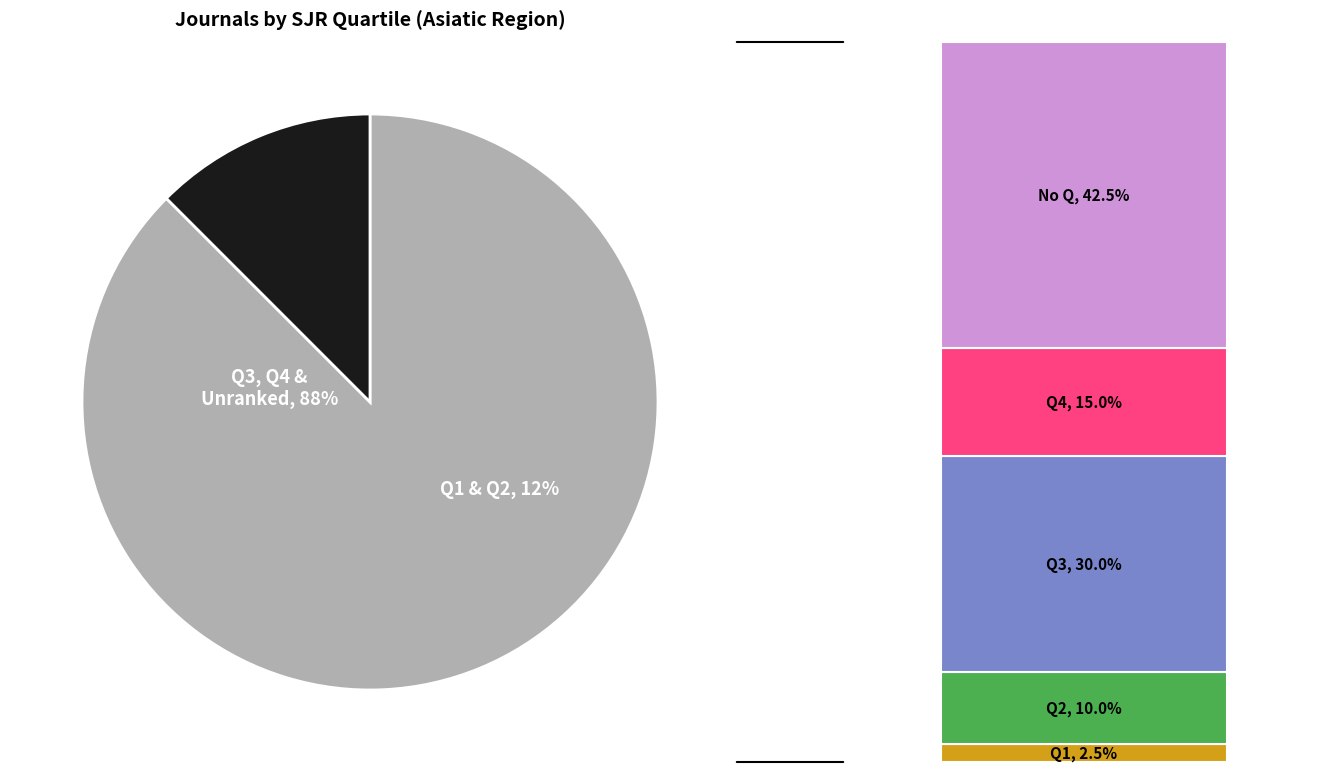

To the nearest percent, what percentage of the pie is Q3?

30%